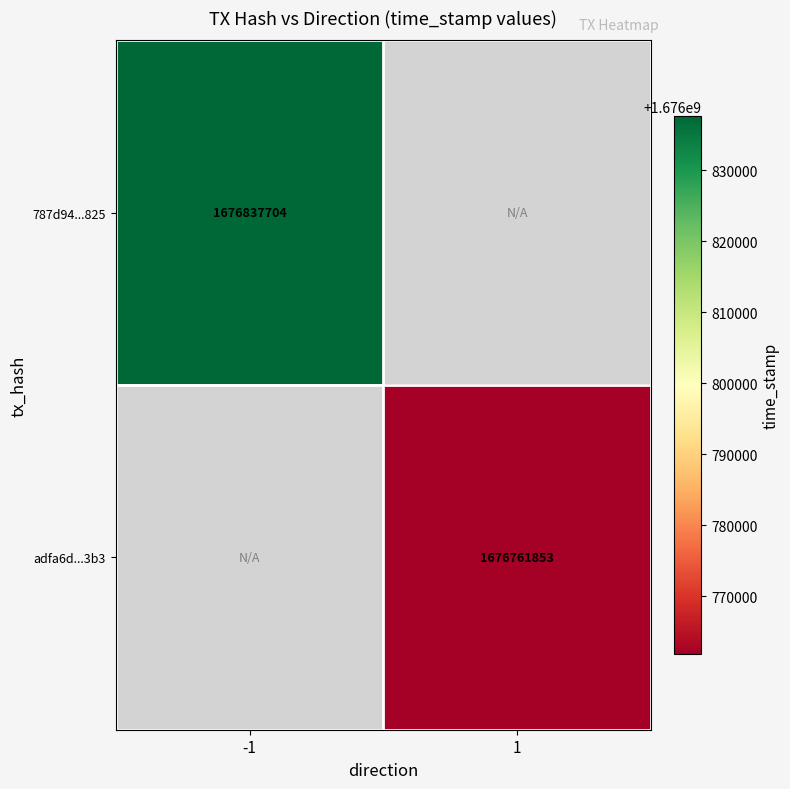

At how many categories does at least one series exceed 1676804847?

1